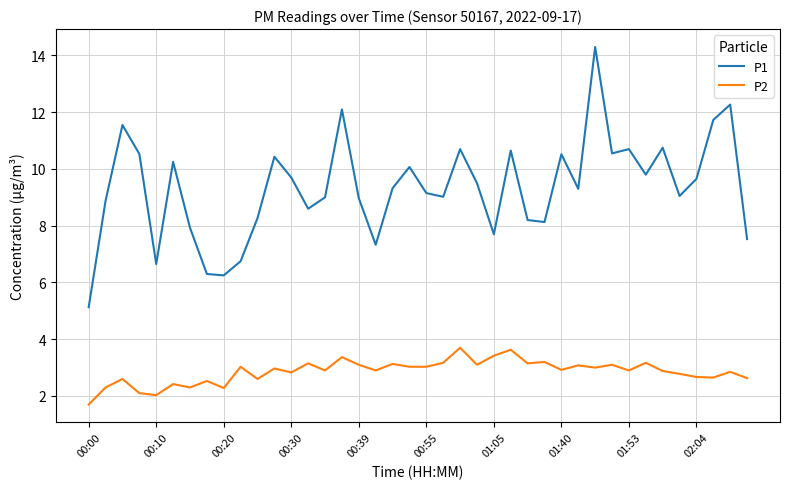

True or false: P2 and P1 cross at least once.

False